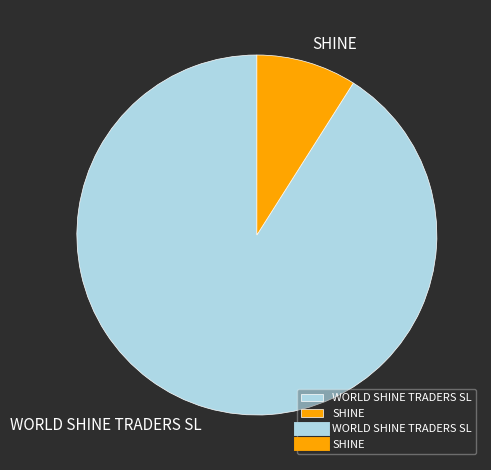

Does SHINE represent more than half of the total?

No